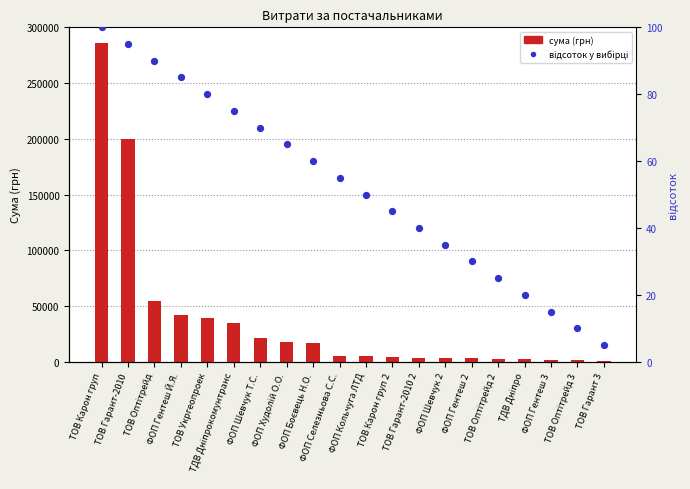

Is the value of сума (грн) at ТОВ Гарант-2010 2 greater than the value of відсоток у вибірці at ТОВ Карон груп 2?

Yes